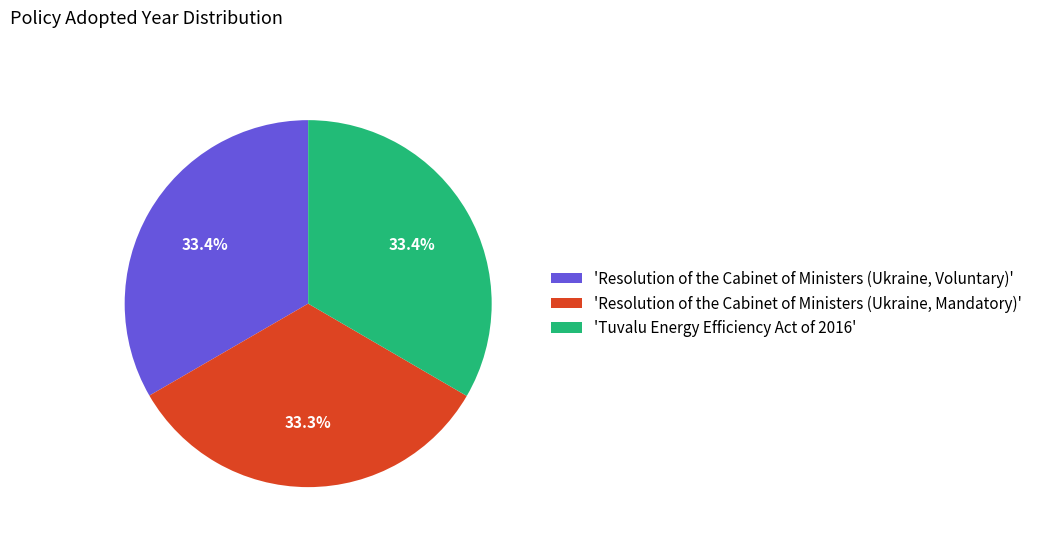

Combined, what portion of the pie is 'Resolution of the Cabinet of Ministers (Ukraine, Mandatory)' and 'Tuvalu Energy Efficiency Act of 2016'?

66.6%